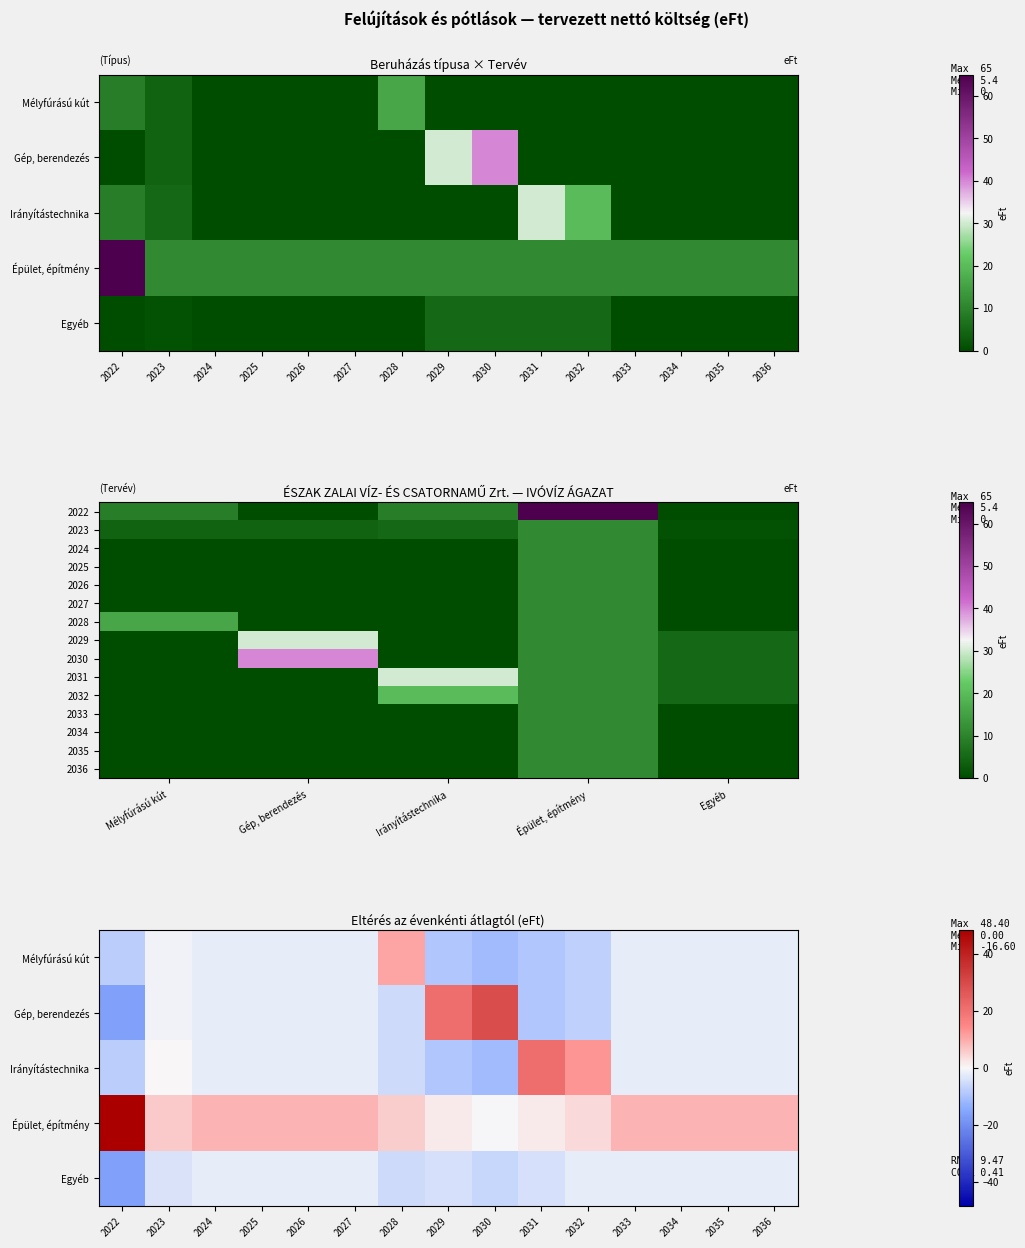

What is the total value across all series at 2024?

11